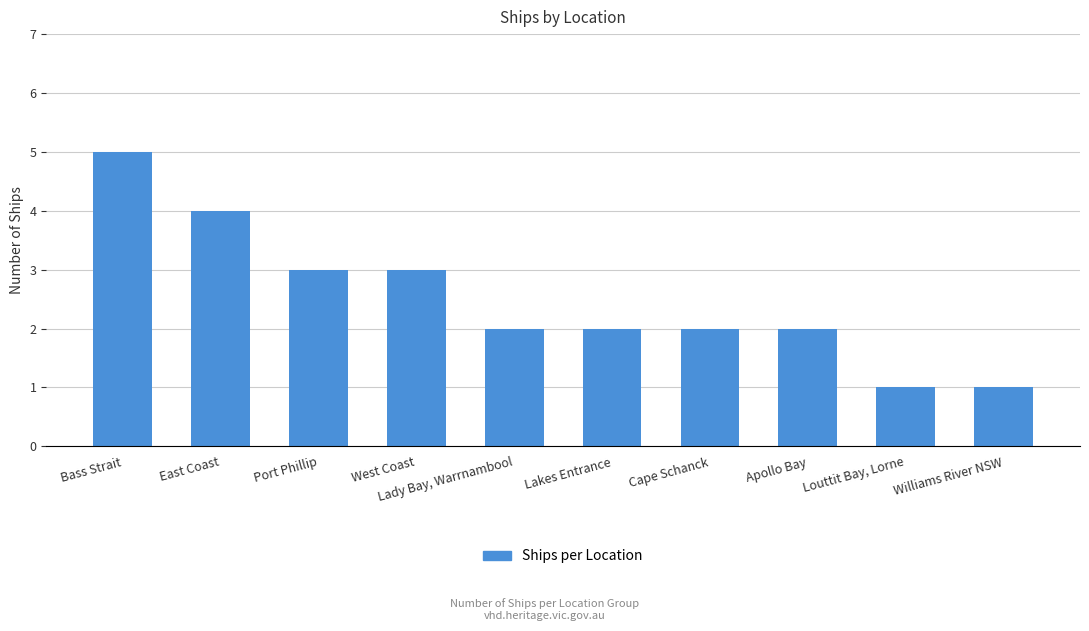

Reading left to right, what are all the values shown in this chart?

5	4	3	3	2	2	2	2	1	1